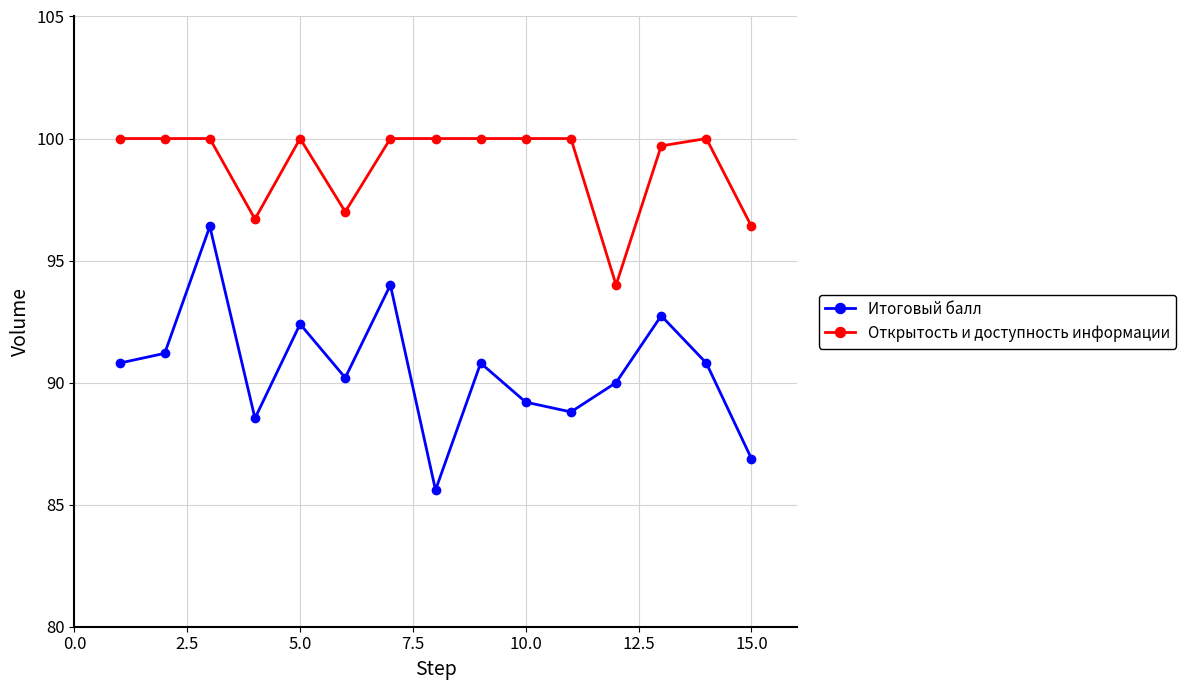

At how many categories does at least one series exceed 93?

15